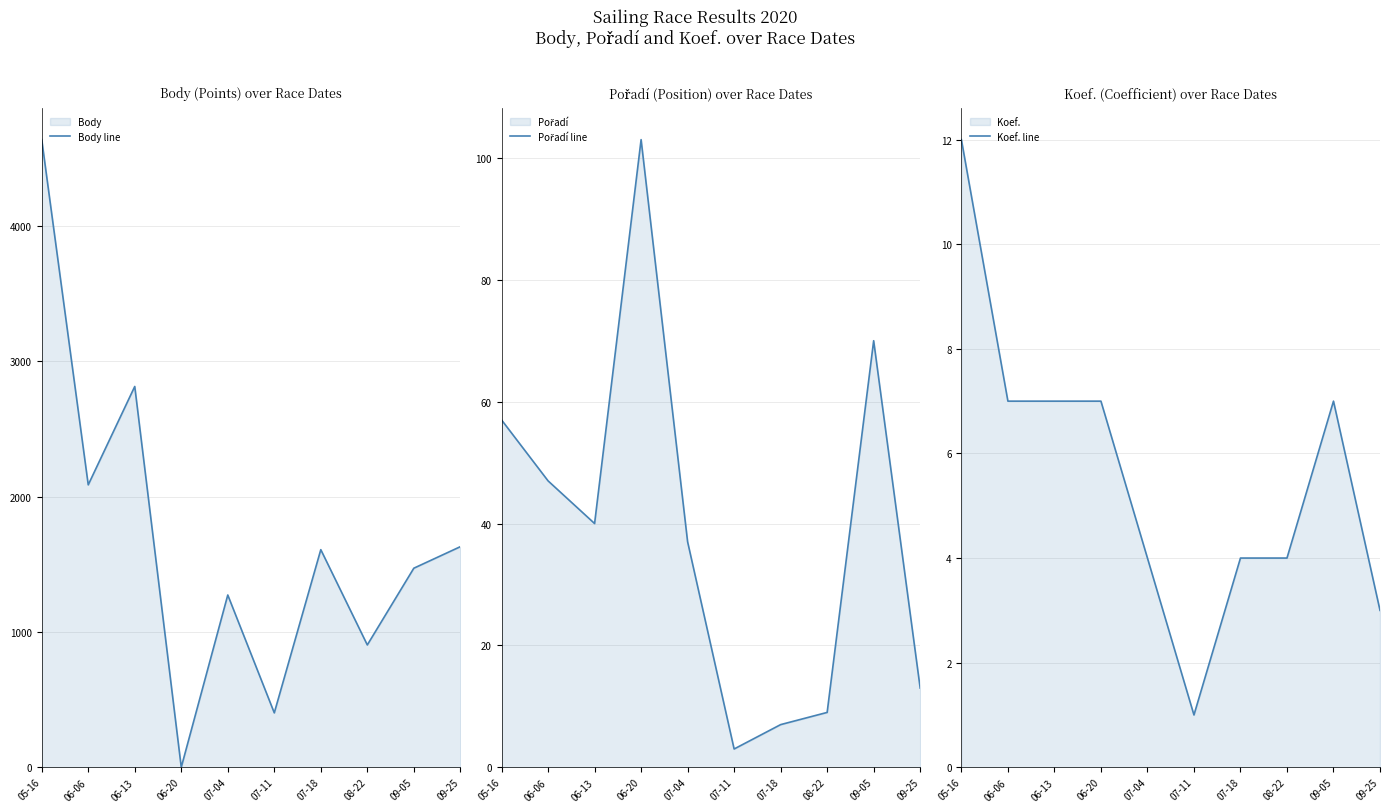

What is the sum of all Body line values?

16827